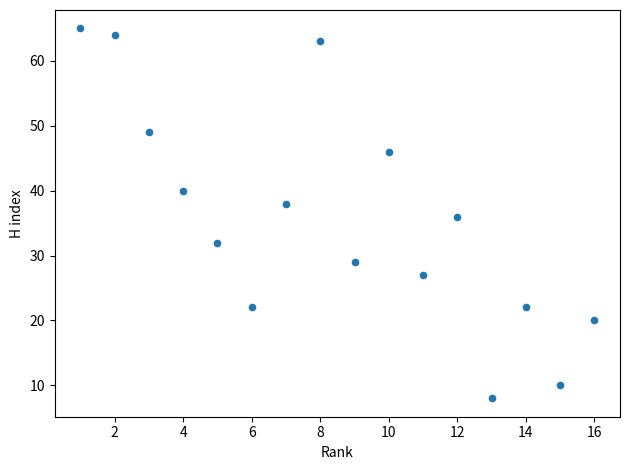

What is the range of X values (max minus min)?

15